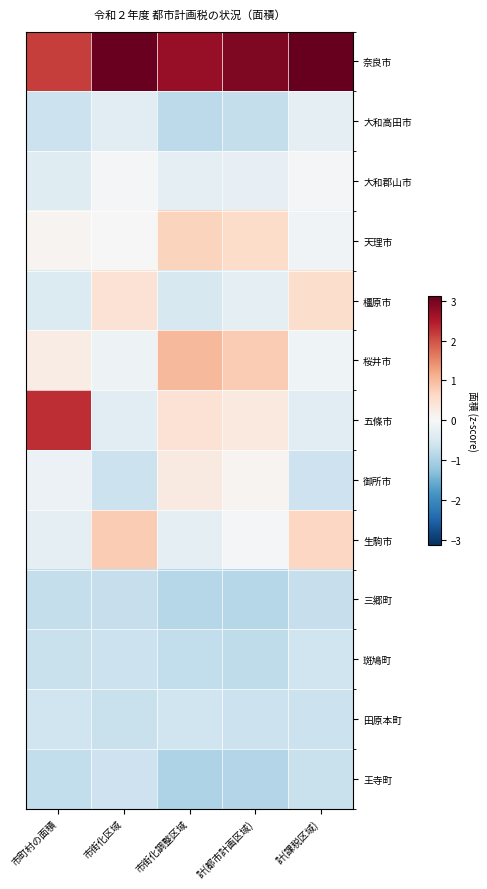

Rank the series at 市街化区域 from highest to lowest value.

奈良市, 生駒市, 橿原市, 天理市, 大和郡山市, 桜井市, 五條市, 大和高田市, 王寺町, 御所市, 斑鳩町, 田原本町, 三郷町